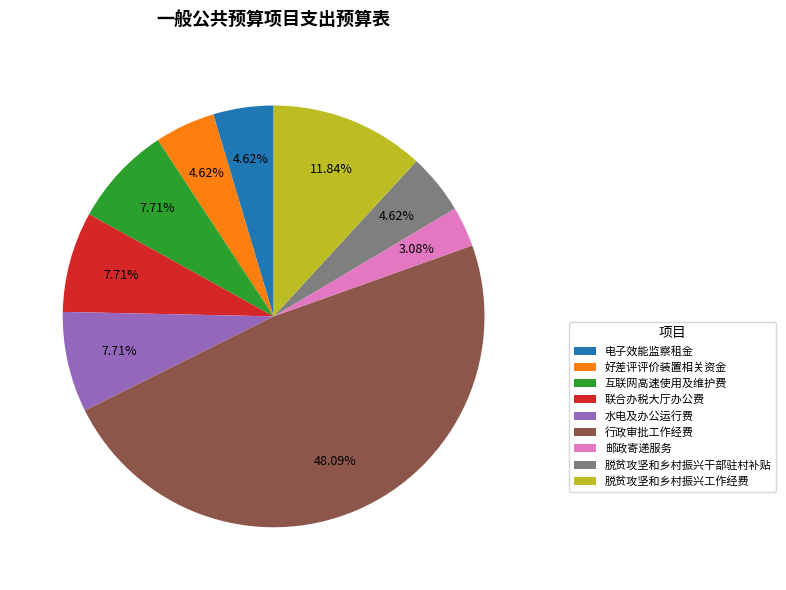

What percentage do 行政审批工作经费 and 脱贫攻坚和乡村振兴干部驻村补贴 together represent?

52.7%